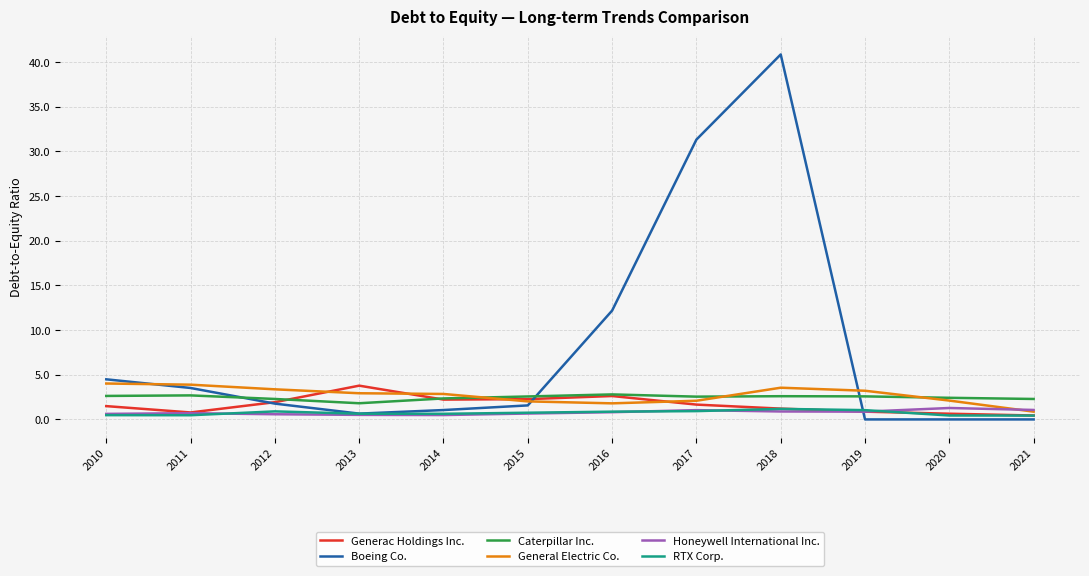

What is the difference between the maximum and minimum values in the Caterpillar Inc. series?

1.0